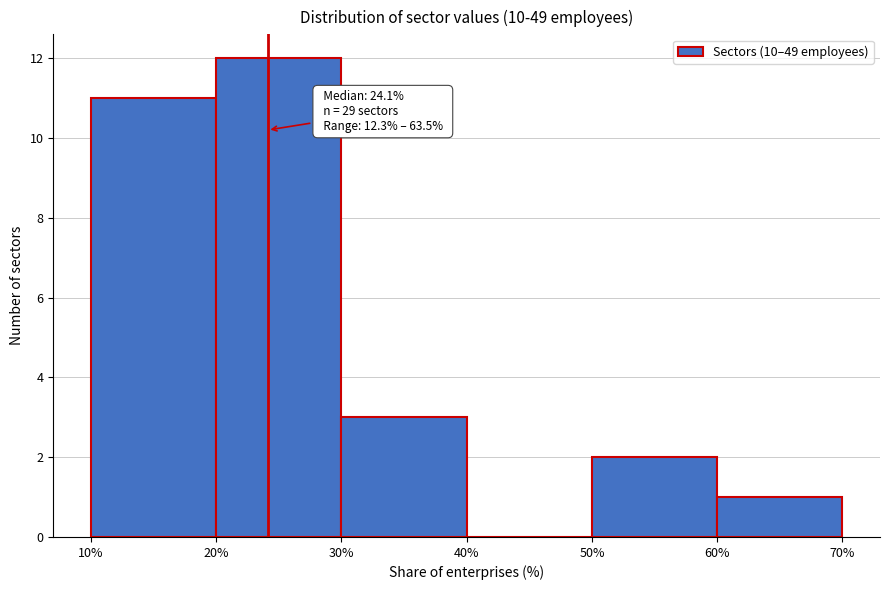

Over which range of the x-axis is the bar tallest?

20% to 30%